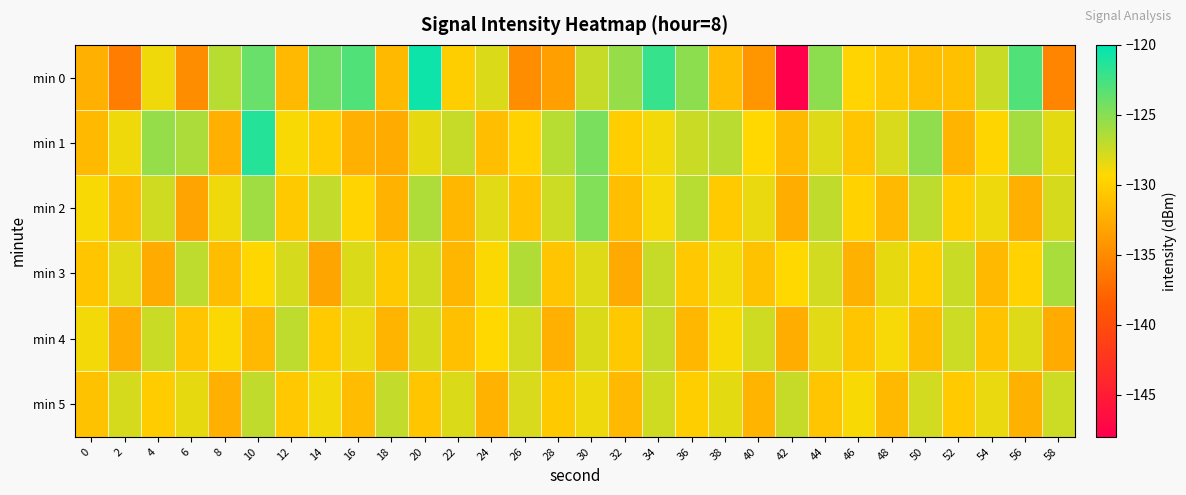

What is the total value across all series at 28?

-781.2